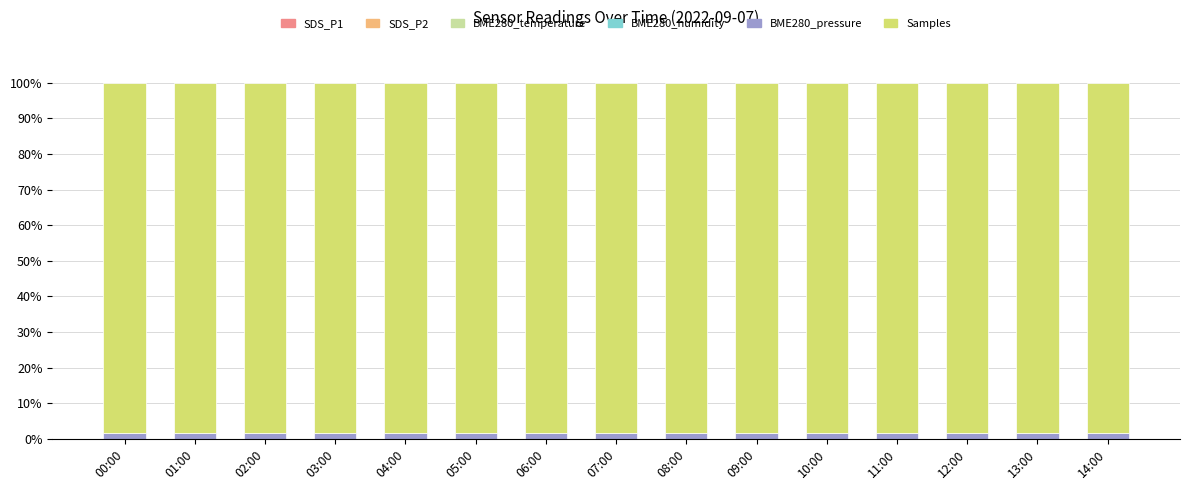

How many data points does each series have?

15